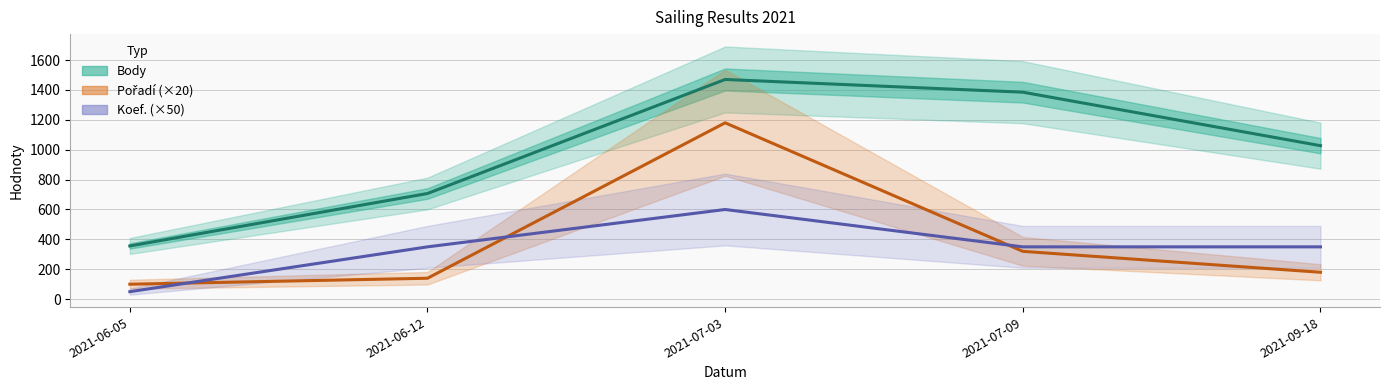

What is the difference between the maximum and second lowest values in the Body series?

763